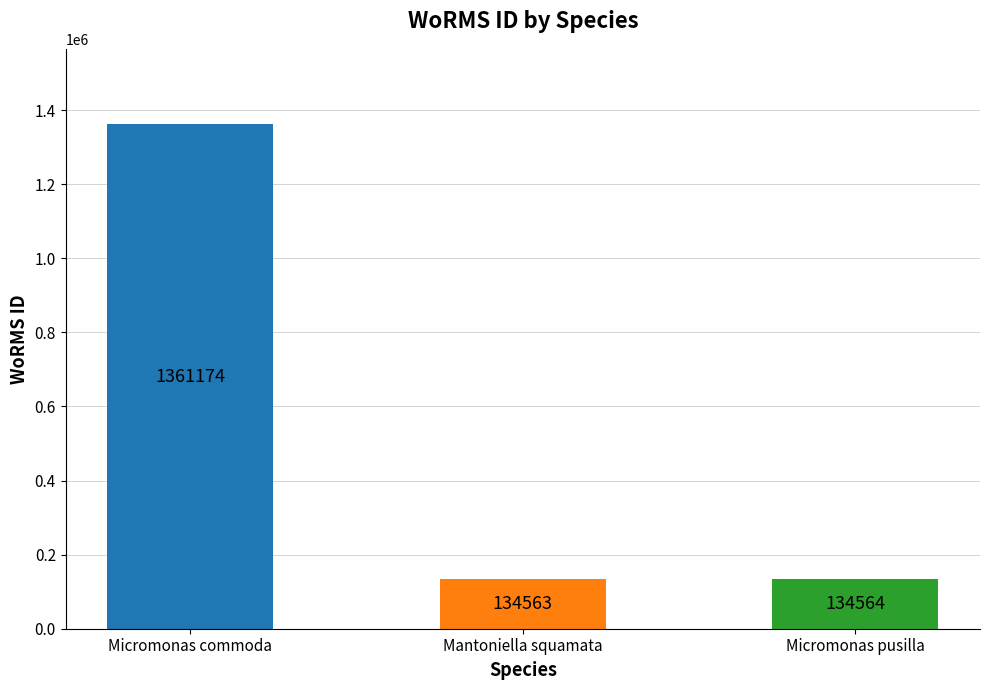

At which label does the data first exceed 134564?

Micromonas commoda